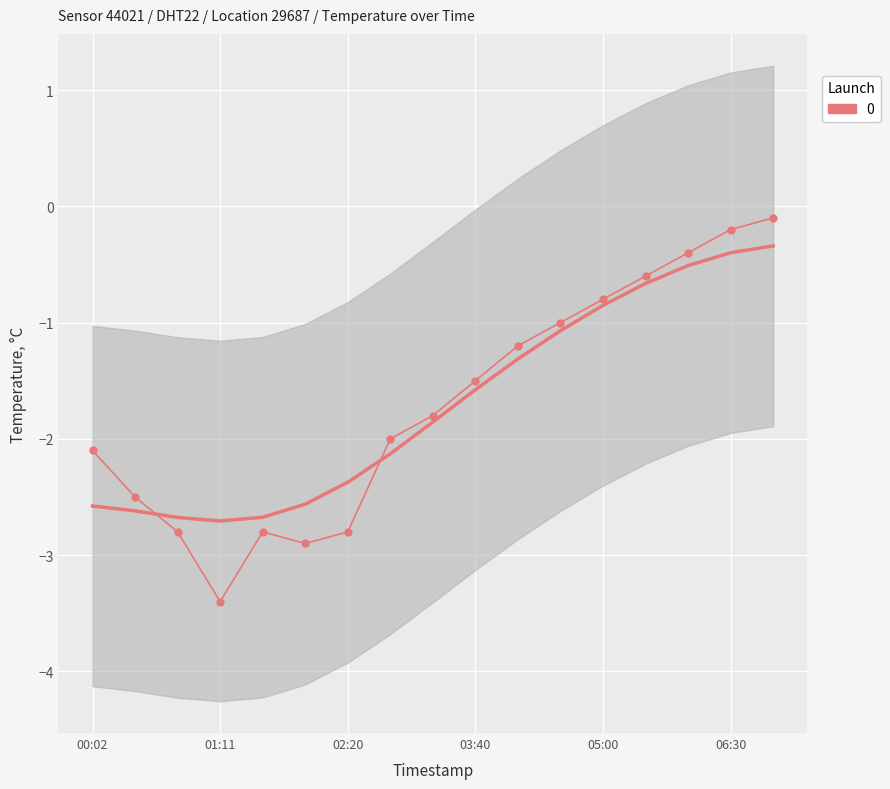

Where is the first local minimum?

01:11